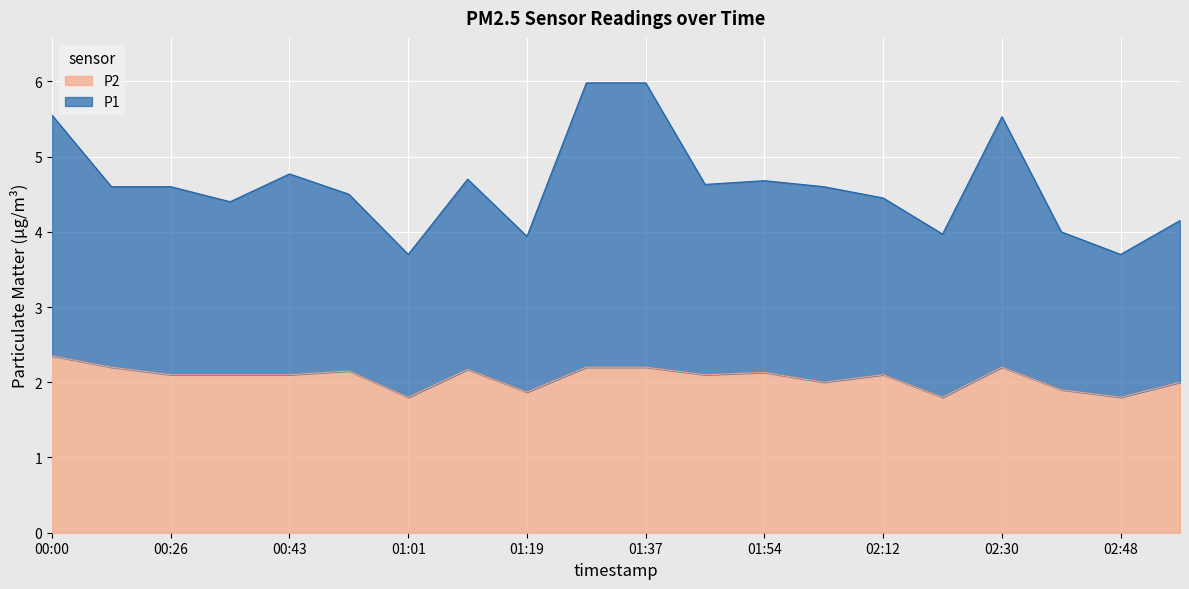

What is the difference between the highest and lowest values at 00:00?

3.2